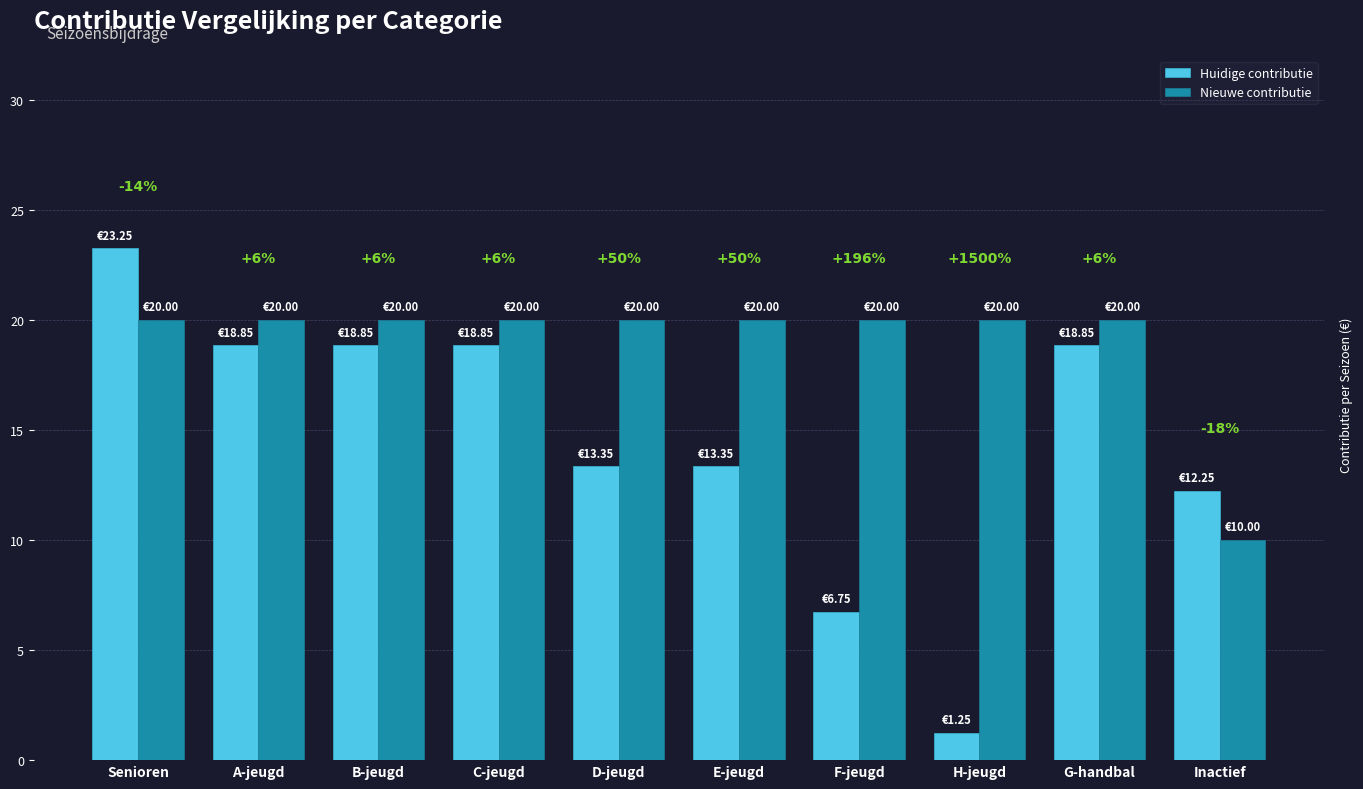

What are all the series names shown in the legend?

Huidige contributie, Nieuwe contributie